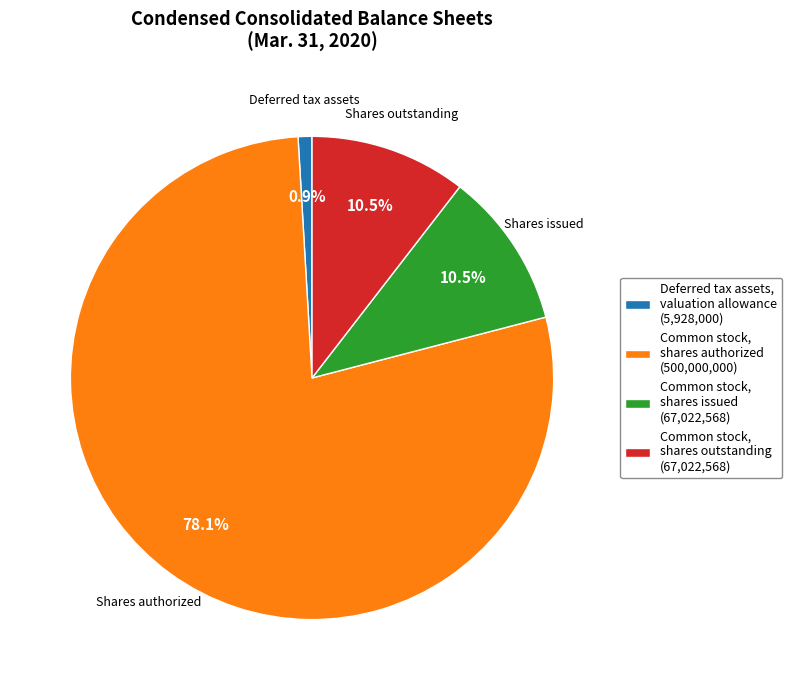

Combined, what portion of the pie is Common stock, shares authorized (500,000,000) and Common stock, shares issued (67,022,568)?

88.6%